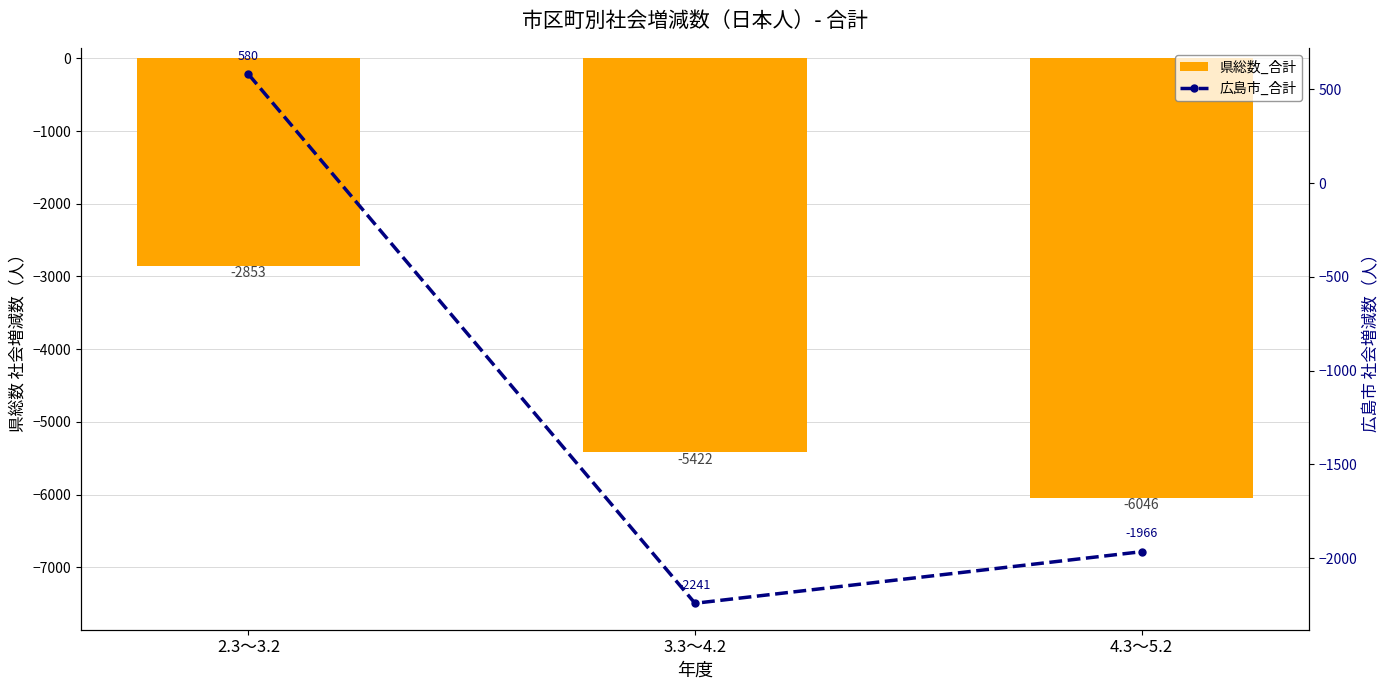

At which category is the sum across all series the highest?

2.3～3.2